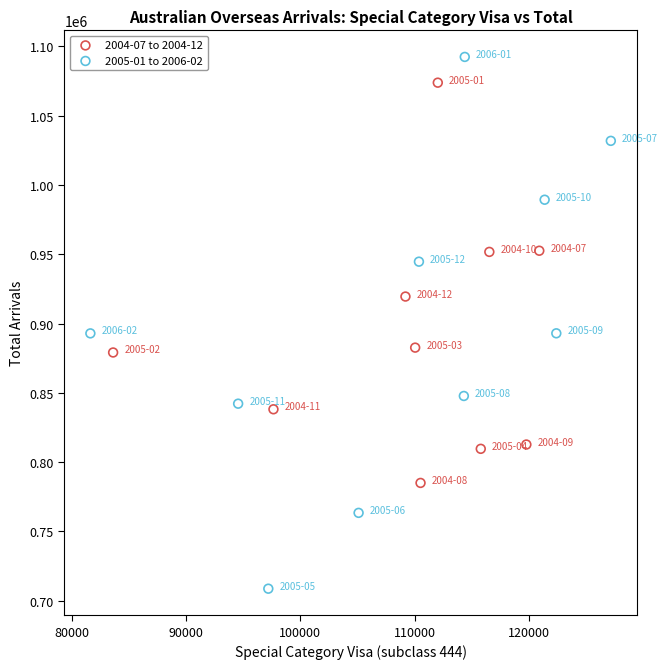

Which series contains the highest Y value?

2005-01 to 2006-02